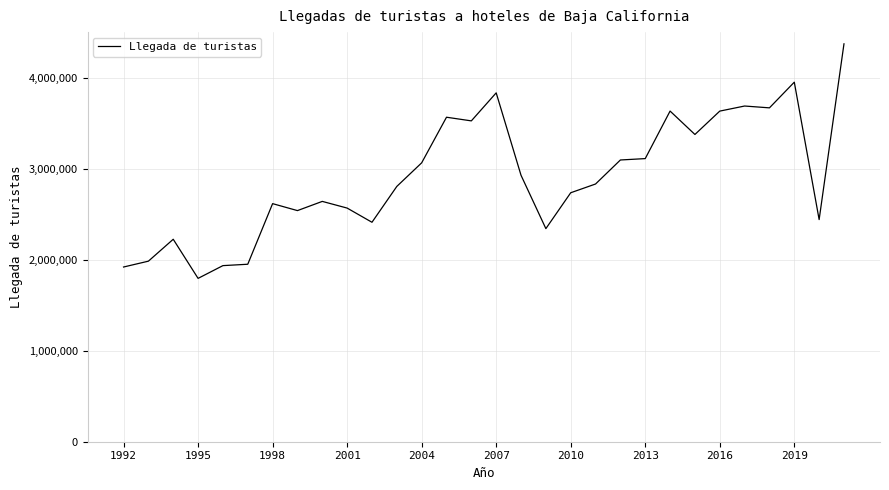

What is the minimum value shown in the chart?

1798521